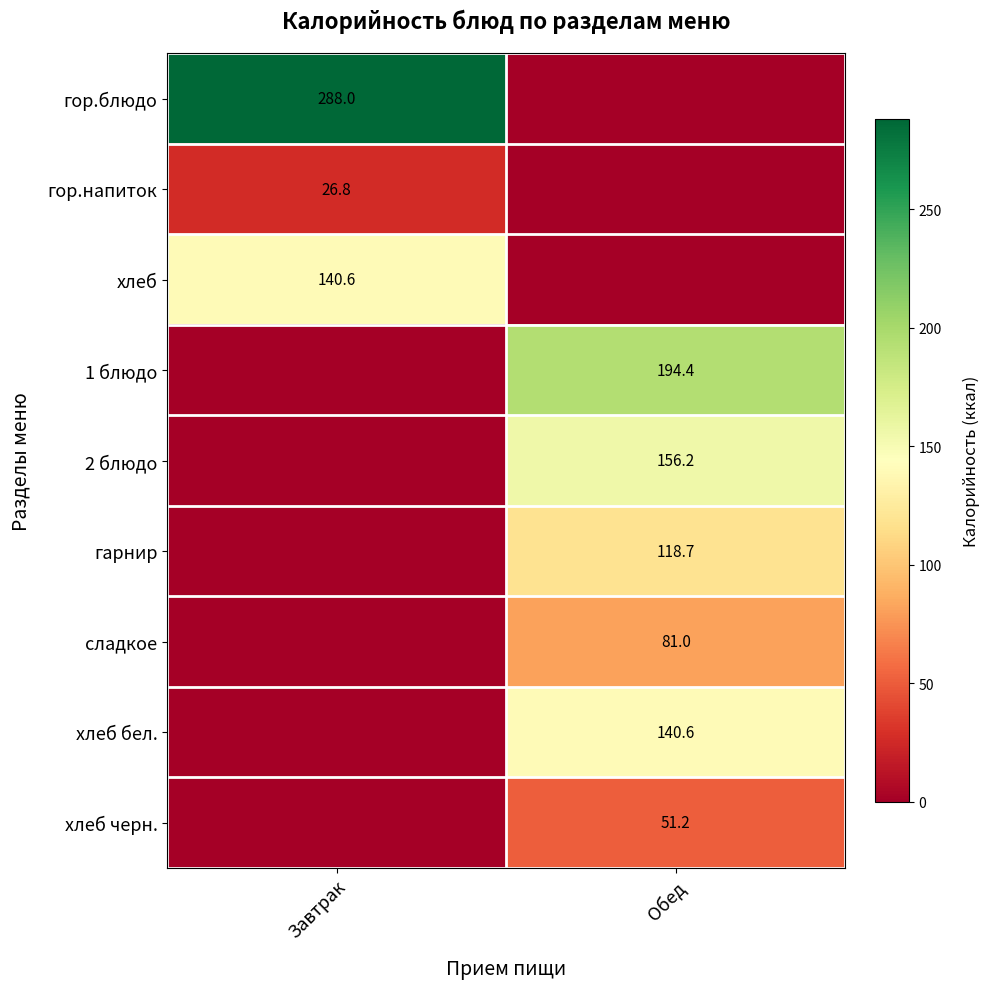

Is the value of хлеб черн. at Обед greater than the value of гор.напиток at Завтрак?

Yes